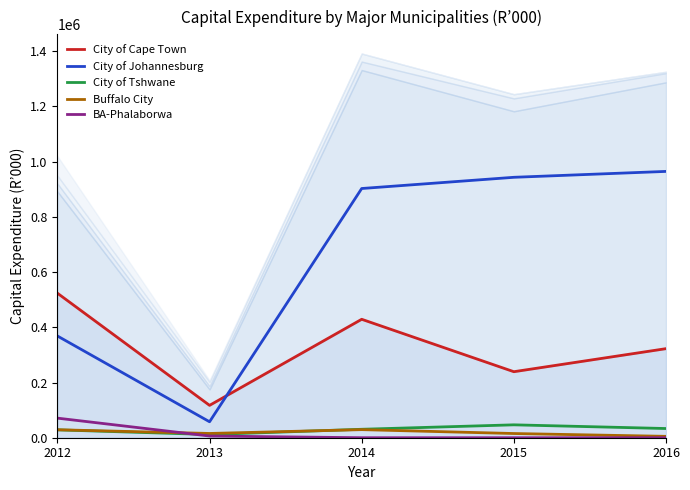

What is the value of the City of Tshwane point at the 4th from the left?

46700